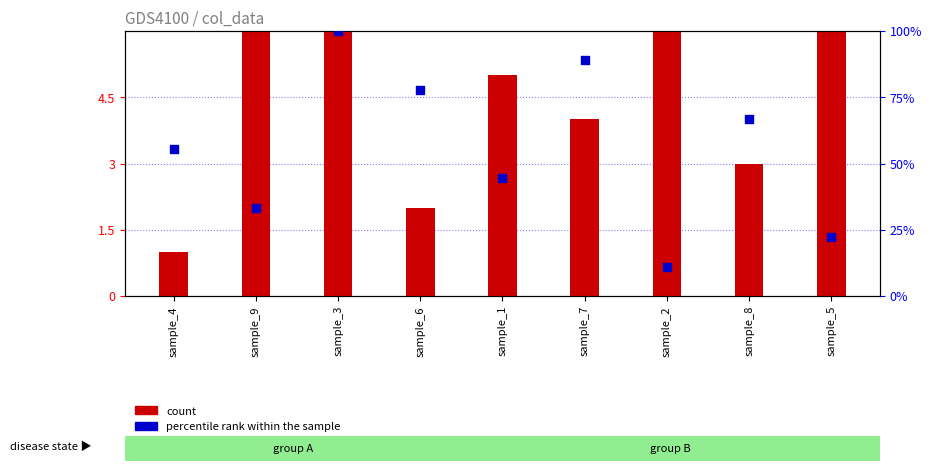

What is the total value across all series at sample_8?

69.7